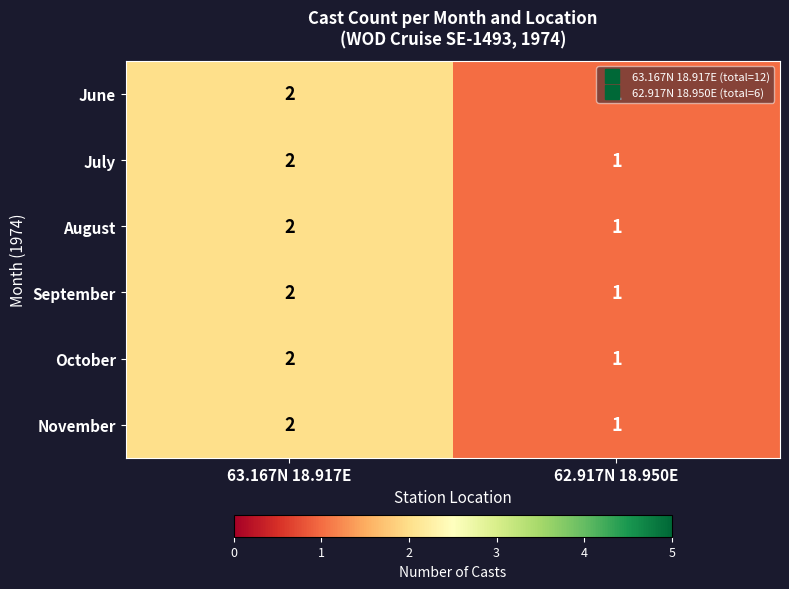

What is the total value across all series at 62.917N 18.950E?

6